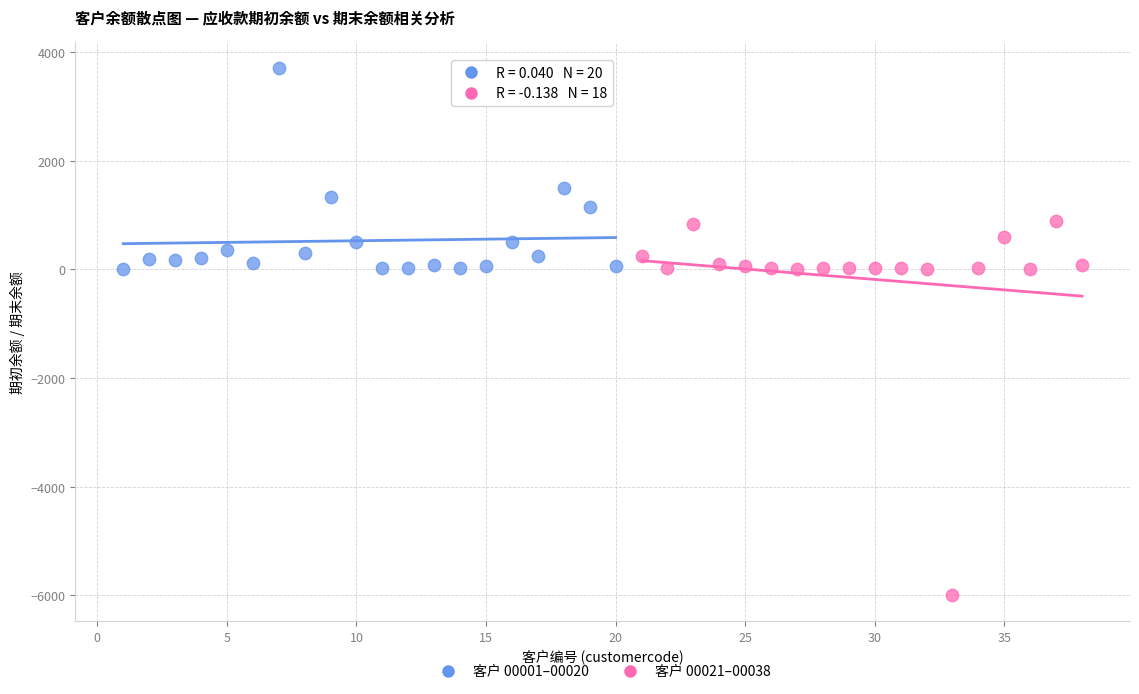

Which series reaches the minimum Y coordinate?

客户 00021–00038